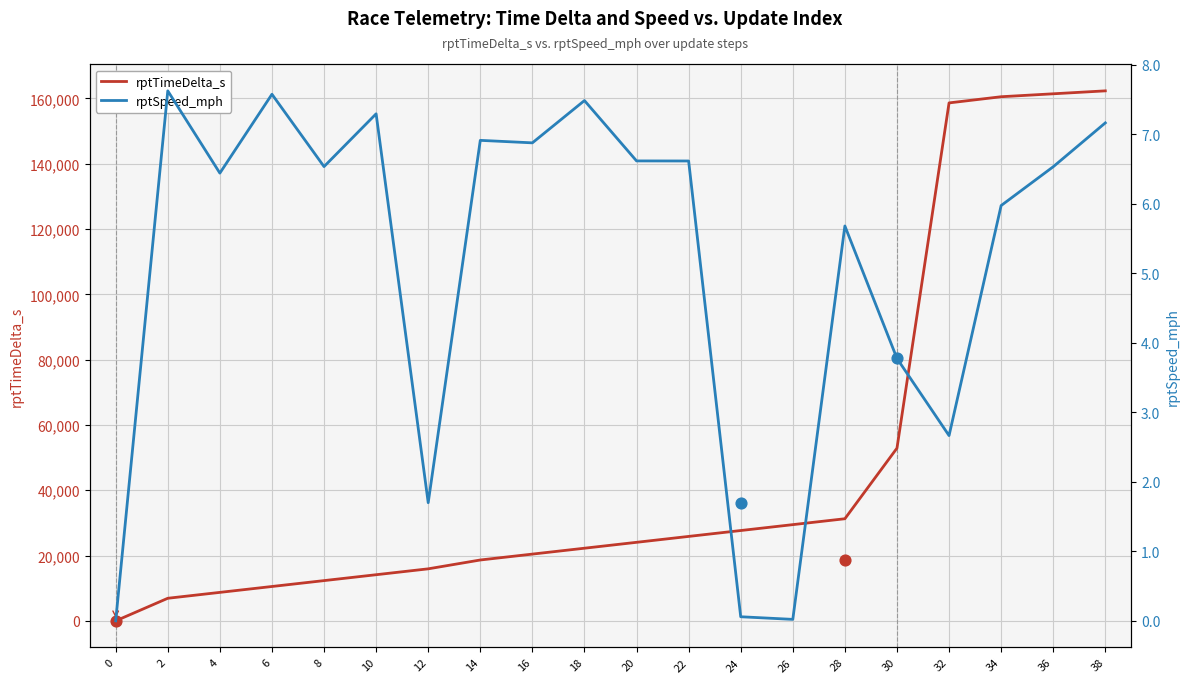

Which series has the largest total across all categories?

rptTimeDelta_s